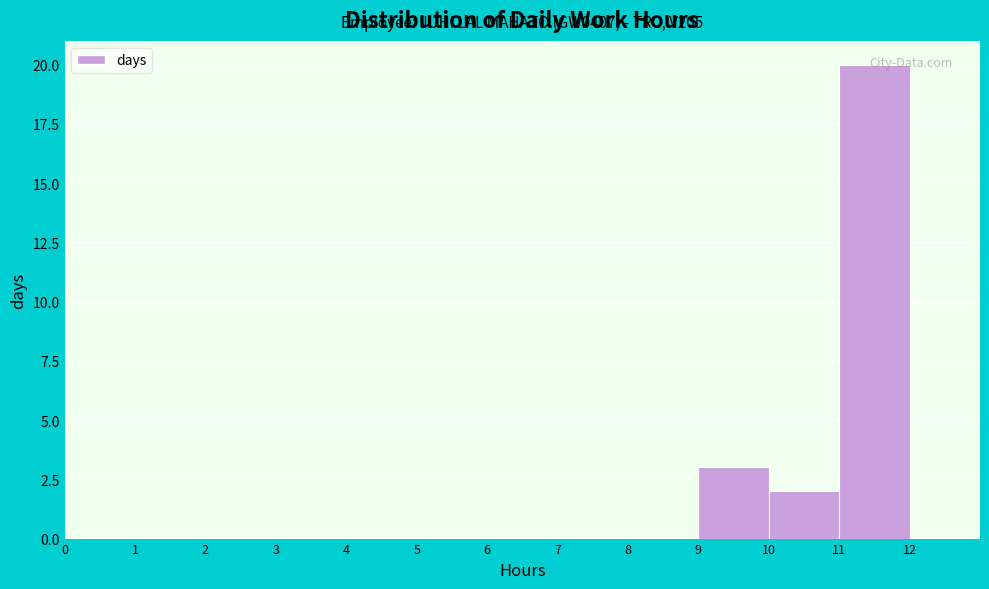

Over which range of the x-axis is the bar tallest?

11 to 12